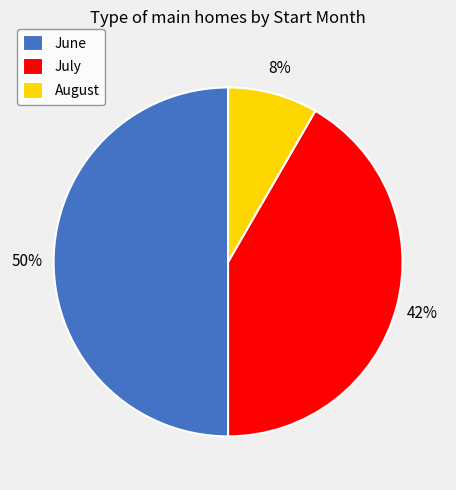

To the nearest percent, what is the difference between the largest and smallest slice percentages?

42%